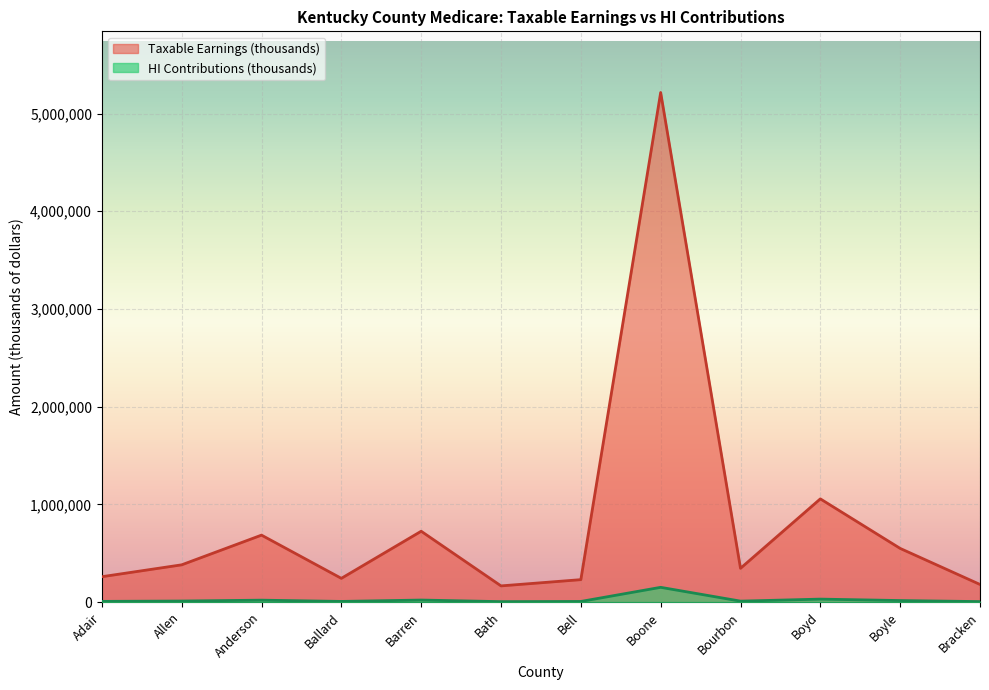

Reading left to right, what are all the values shown in this chart?

Taxable Earnings (thousands): 259865	381552	685527	243238	725313	166025	229876	5215932	345906	1056607	549542	180654
HI Contributions (thousands): 7536	11065	19880	7054	21034	4815	6666	151262	10031	30642	15937	5239